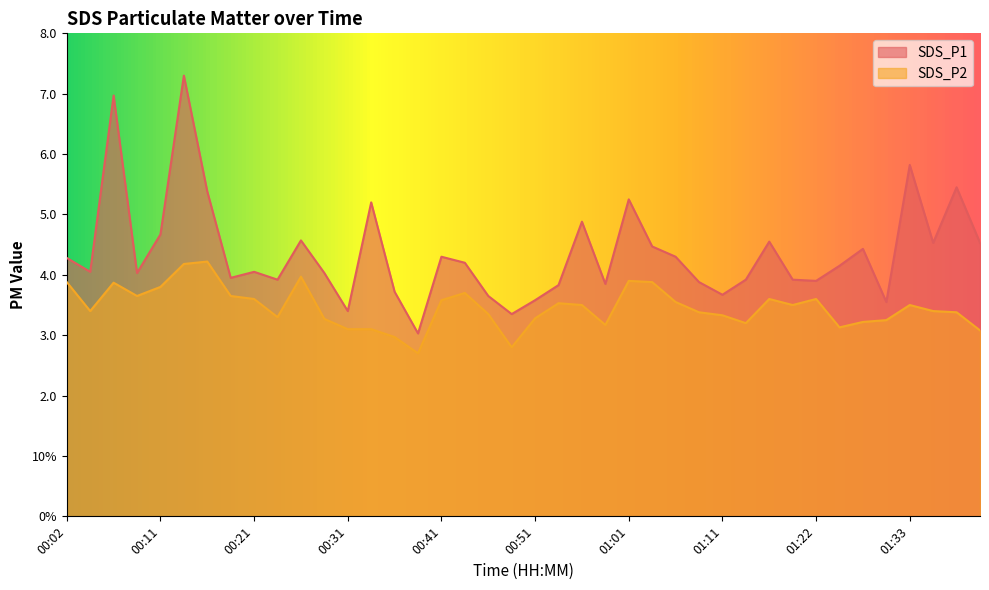

The SDS_P1 series shows 4.0 at 00:21. True or false?

True